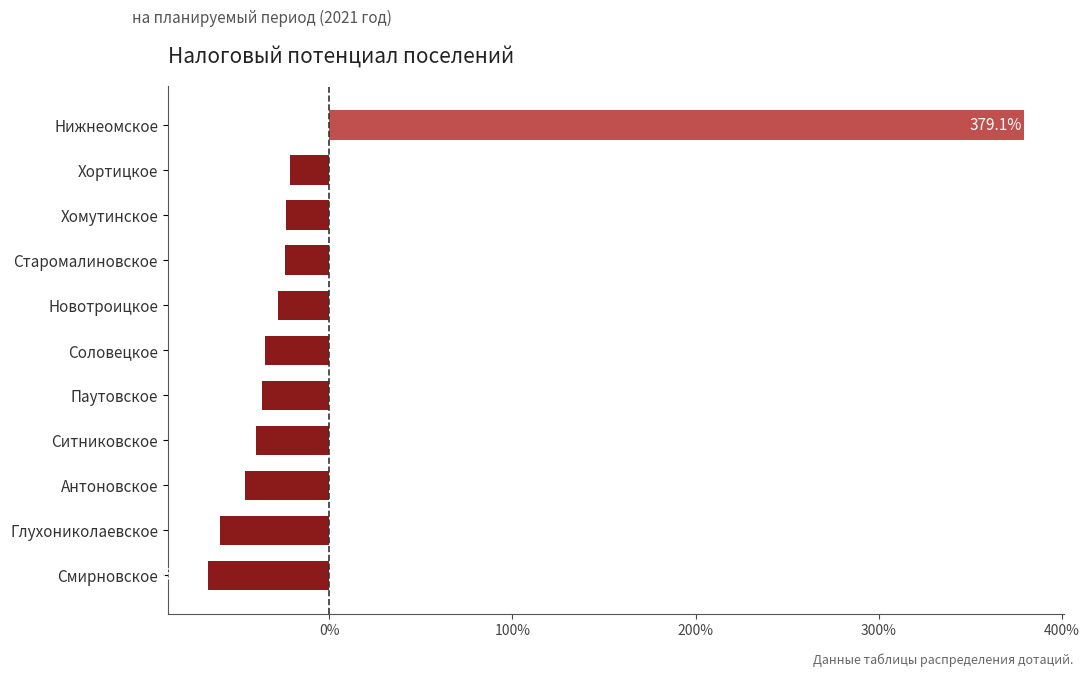

Which has a higher value, Хомутинское or Антоновское?

Хомутинское